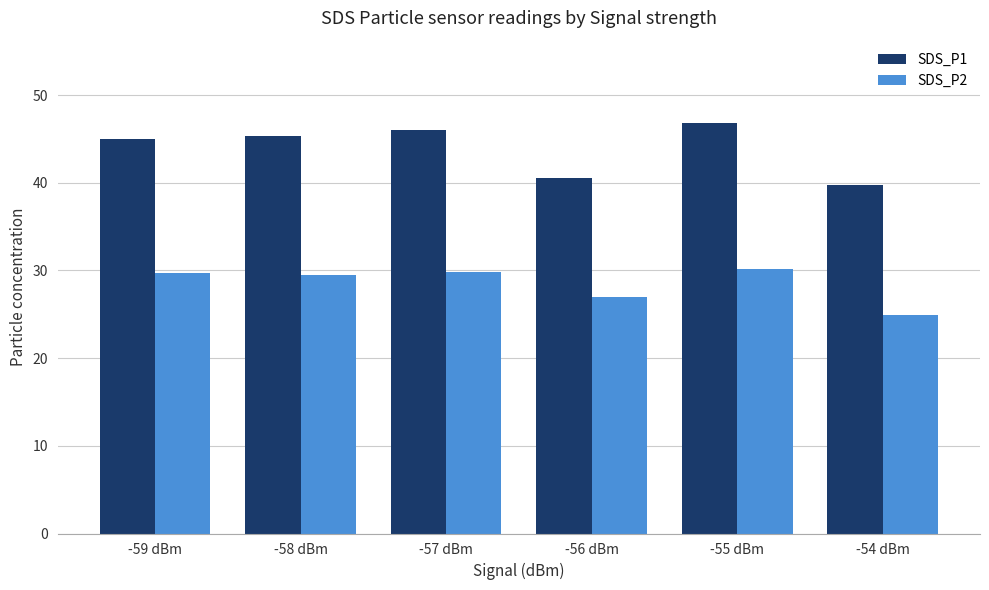

Rank the series at -58 dBm from highest to lowest value.

SDS_P1, SDS_P2